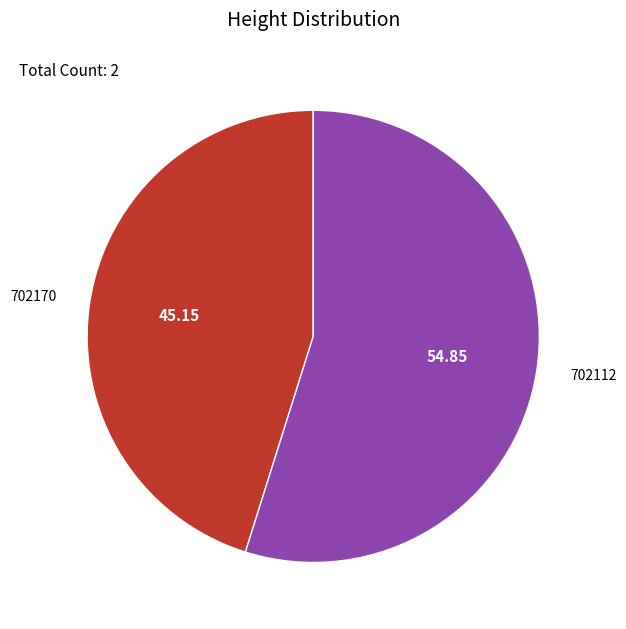

Rank the categories by value from highest to lowest.

702112, 702170